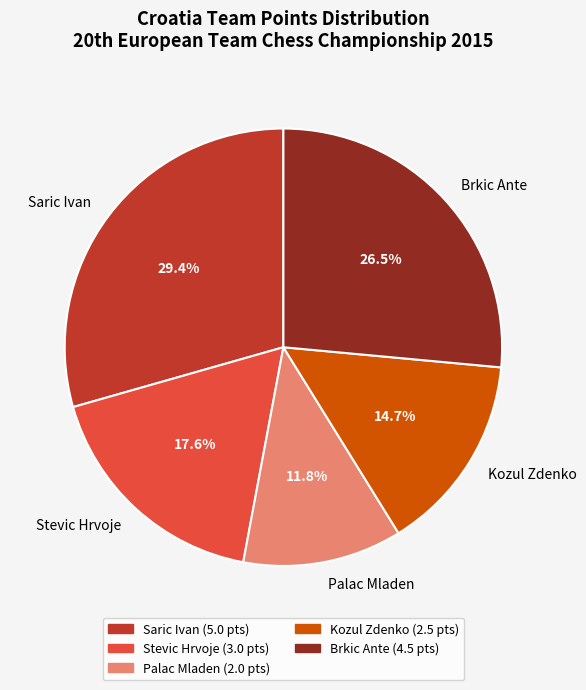

Count the number of slices in the pie.

5